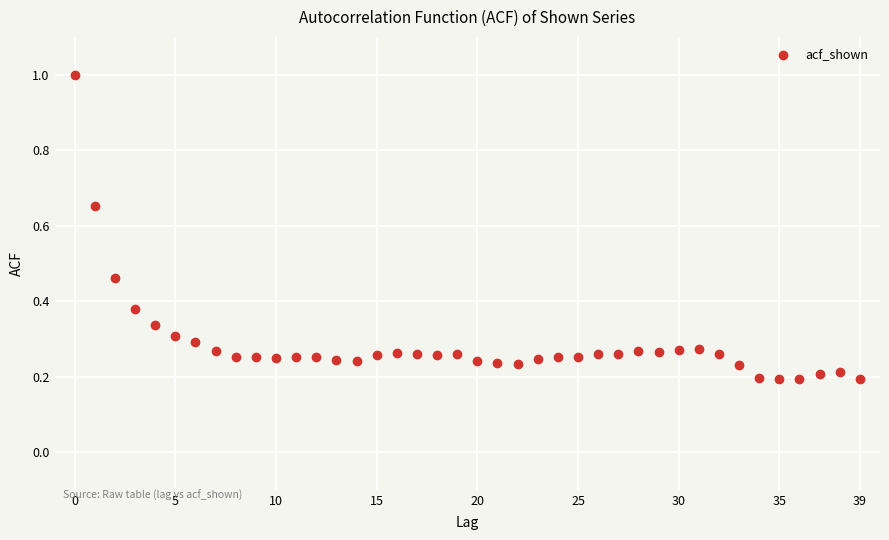

What is the range of Y values (max minus min)?

0.8